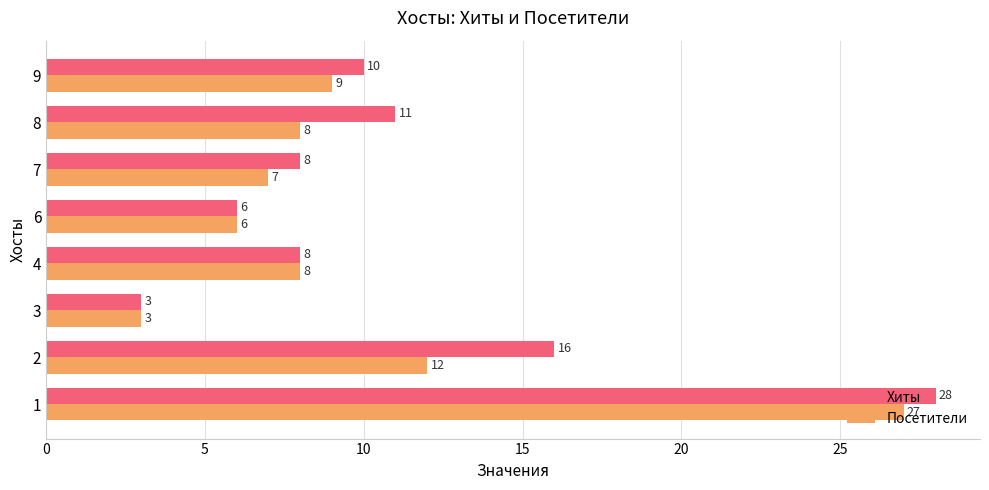

What is the approximate value of Хиты at 2, to the nearest 5?

15